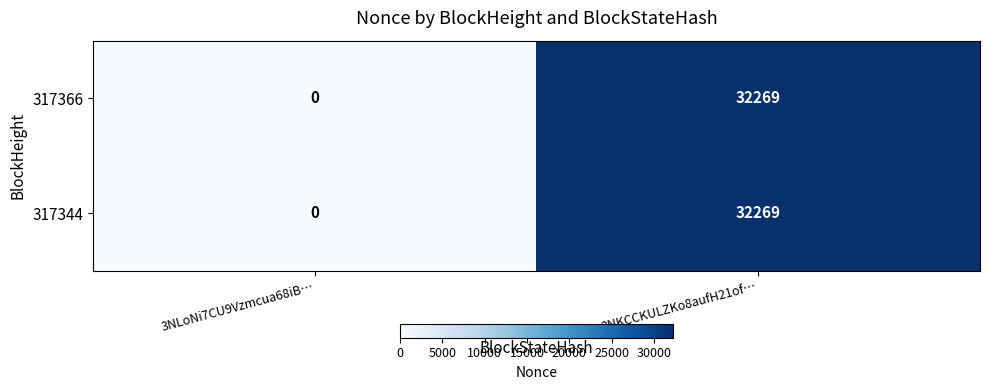

At how many categories does at least one series exceed 24861?

1